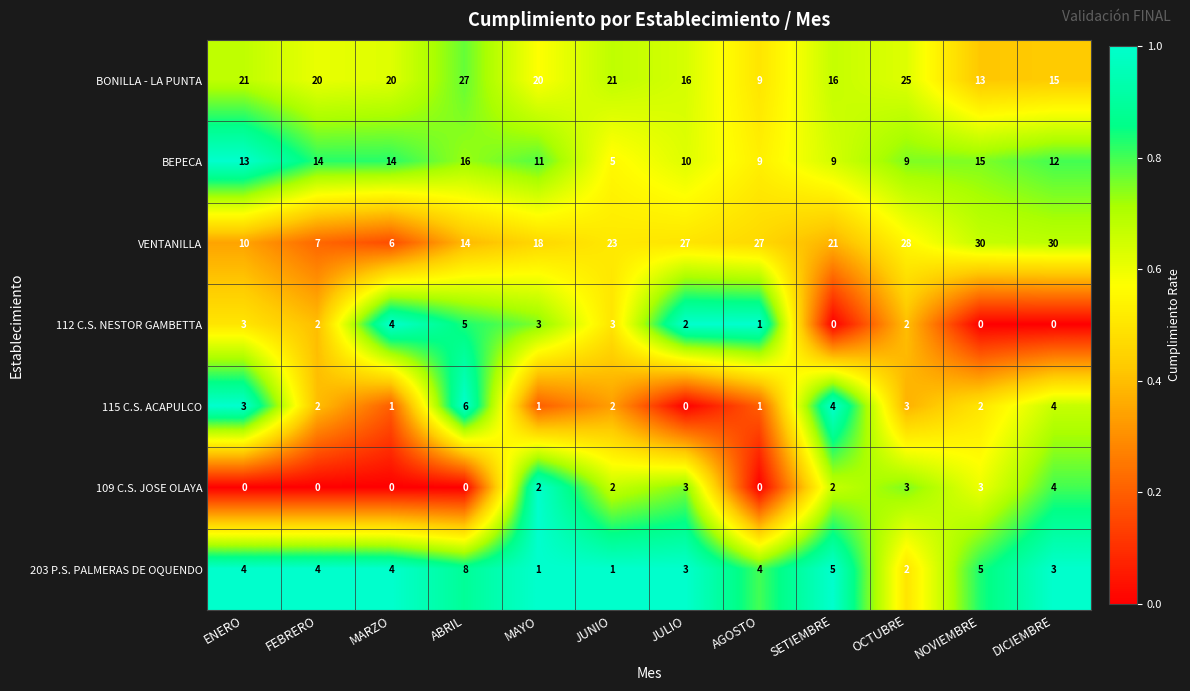

What value does the BONILLA - LA PUNTA series have at NOVIEMBRE, to the nearest 10?

10